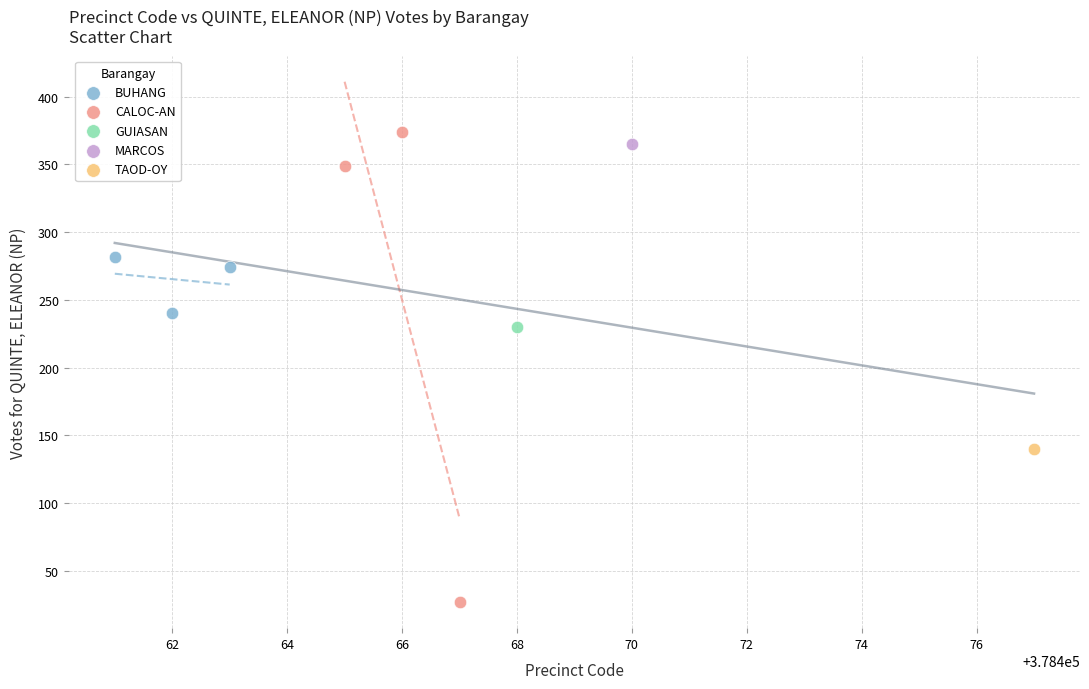

What are all the series names shown in the legend?

BUHANG, CALOC-AN, GUIASAN, MARCOS, TAOD-OY